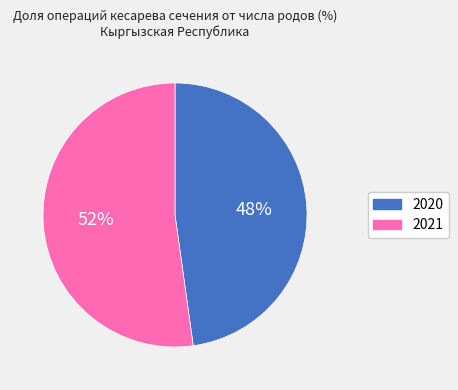

How many segments does this pie chart have?

2